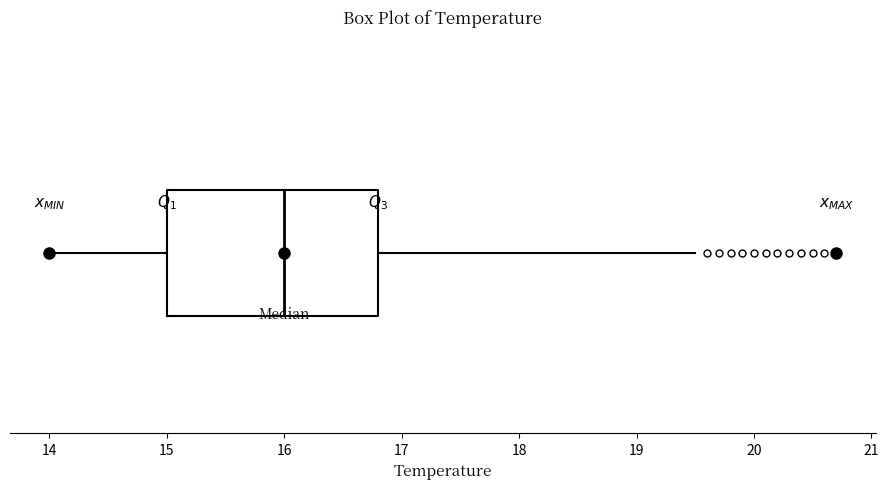

Read this box plot against the x-axis: the position of the median line, the range covered by the box, and the ends of both whiskers. The values are not printed on the chart, so give them approximately, as read against the axis.

median 16.0, box 15.0 to 16.8, whiskers 14.0 to 19.5